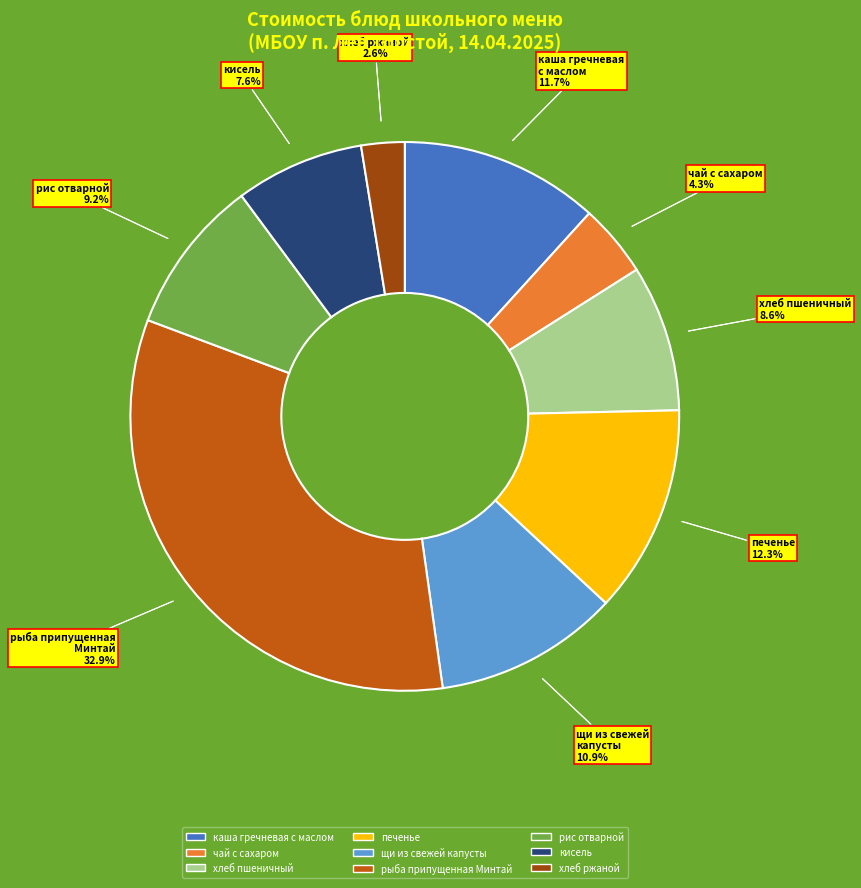

Rank the categories by value from highest to lowest.

рыба припущенная
Минтай, печенье, каша гречневая
с маслом, щи из свежей
капусты, рис отварной, хлеб пшеничный, кисель, чай с сахаром, хлеб ржаной